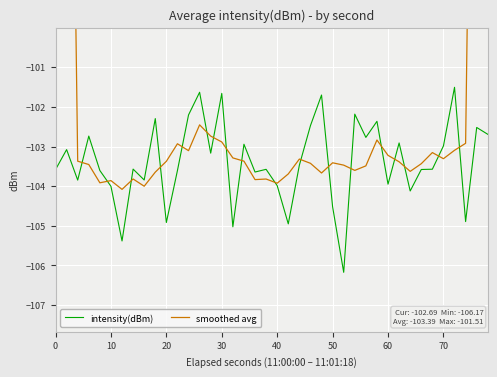

What is the minimum value for intensity(dBm)?

-106.2